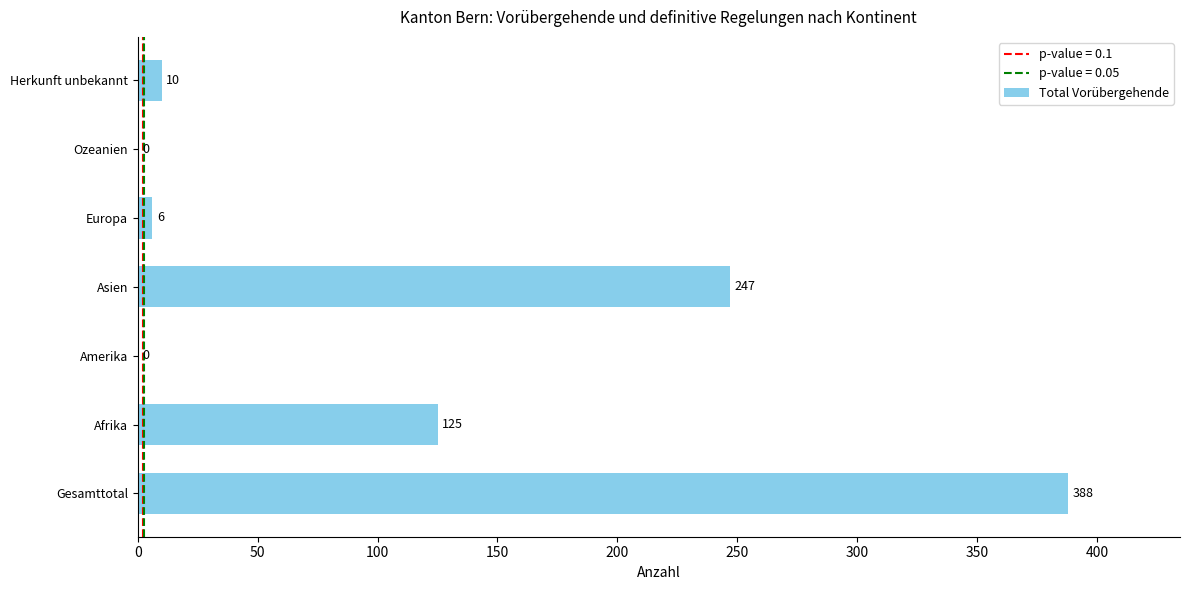

What is the sum of the values at Europa and Afrika?

131